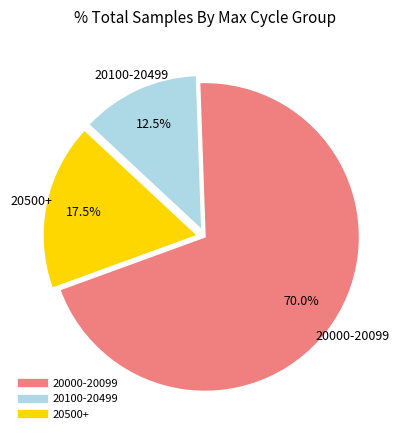

How many slices are in this pie chart?

3